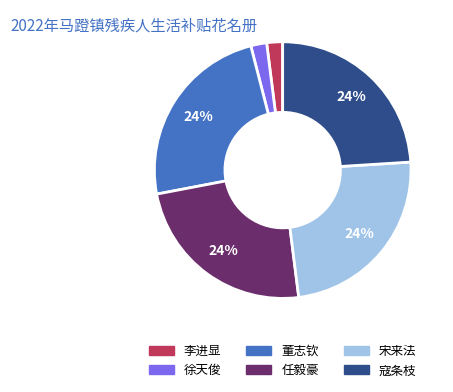

Do 寇条枝 and 董志钦 together represent more than half of the pie?

No